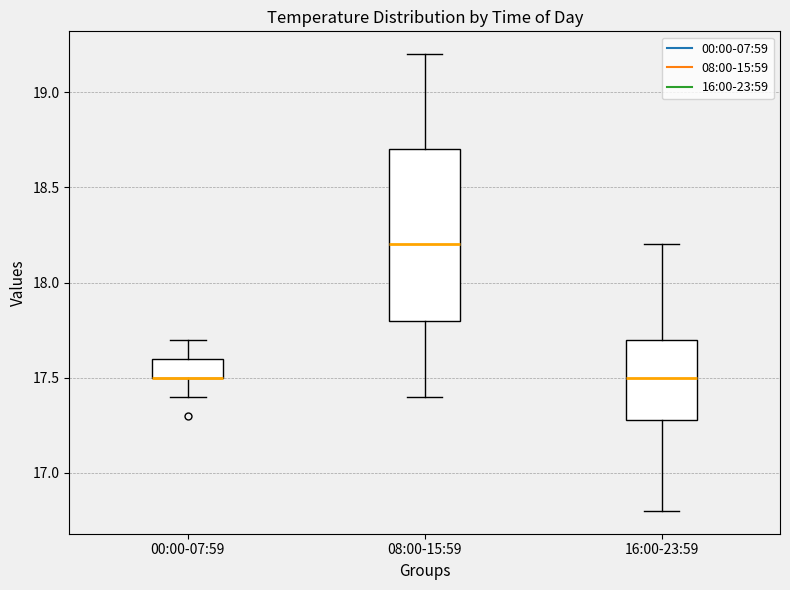

Where is the upper edge of the box for 16:00-23:59 on the y-axis? The values are not printed on the chart, so give them approximately, as read against the axis.

17.7